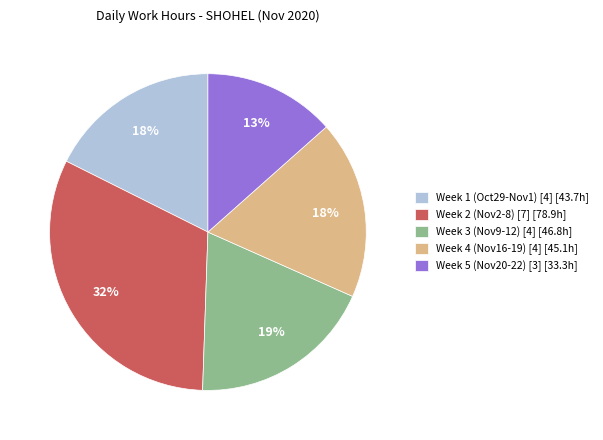

What is the largest slice in the pie chart?

Week 2 (Nov2-8) [7] [78.9h]